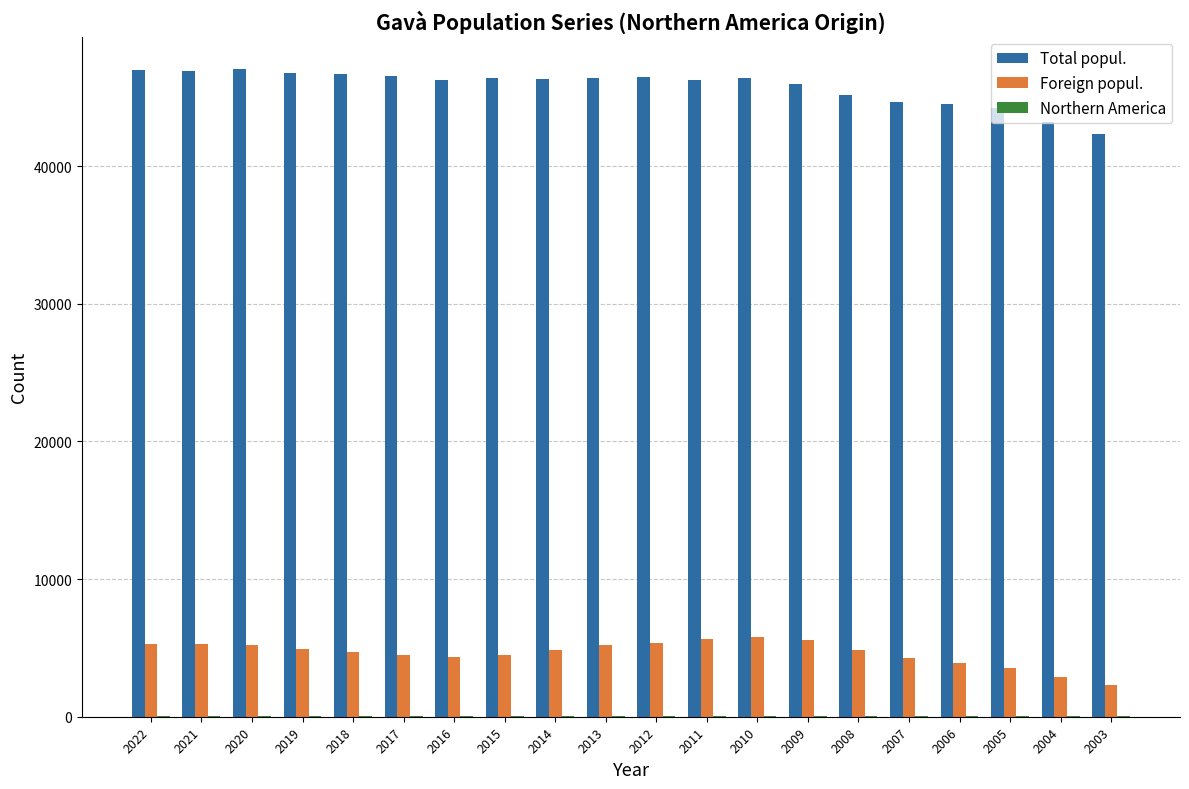

What is the sum of all Total popul. values?

915620